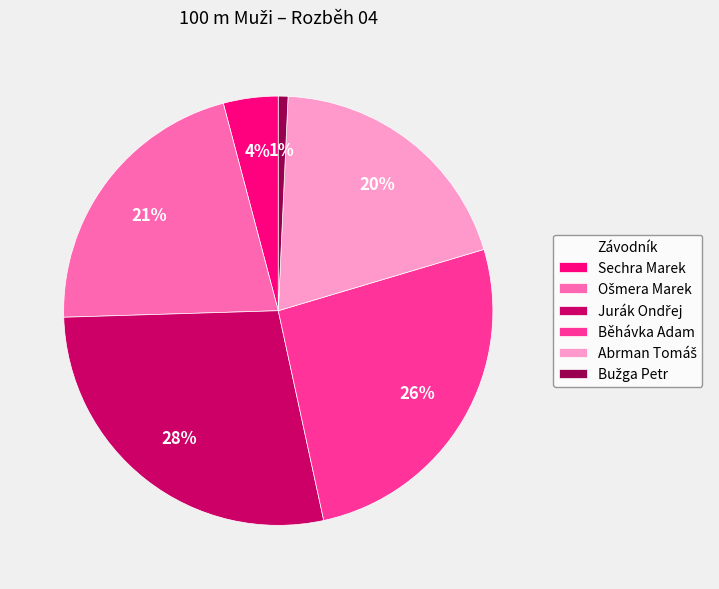

Is there any slice that represents more than half of the pie?

No